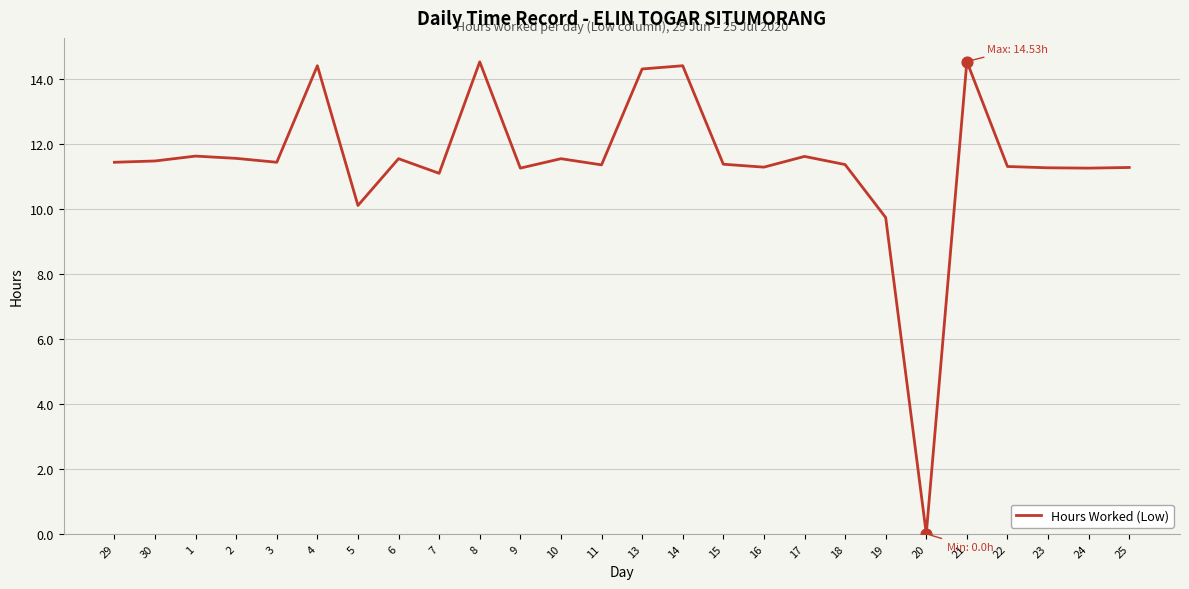

Which has a higher value, 2 or 16?

2